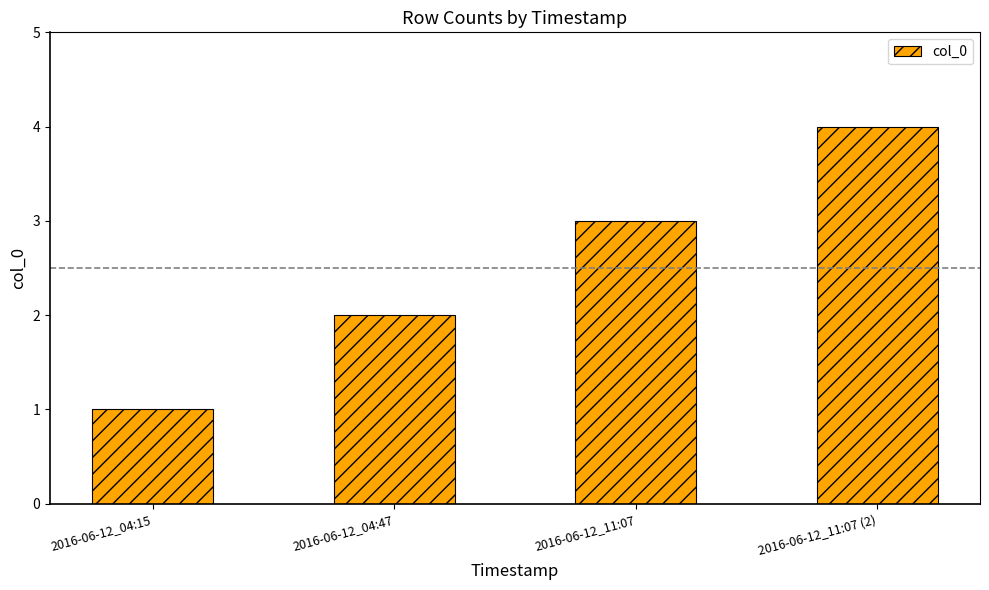

List the labels in order of value, largest first.

2016-06-12_11:07 (2), 2016-06-12_11:07, 2016-06-12_04:47, 2016-06-12_04:15